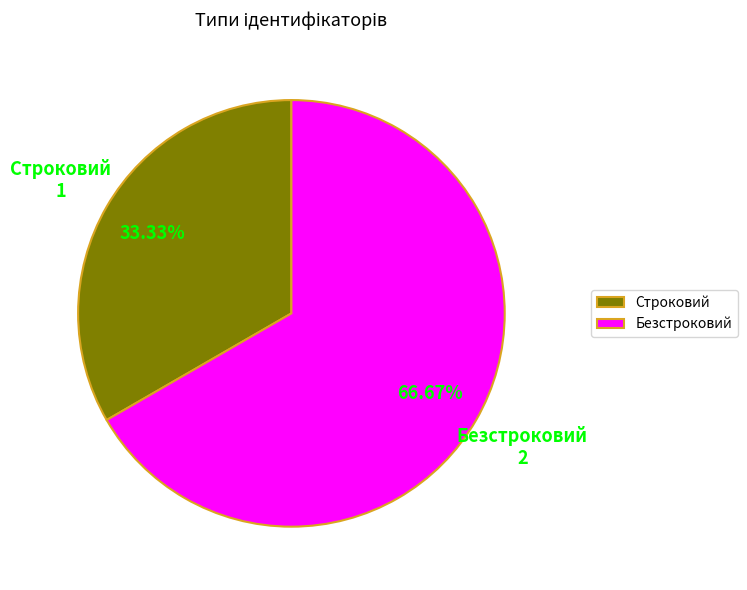

What is the total percentage of Строковий and Безстроковий?

100.0%